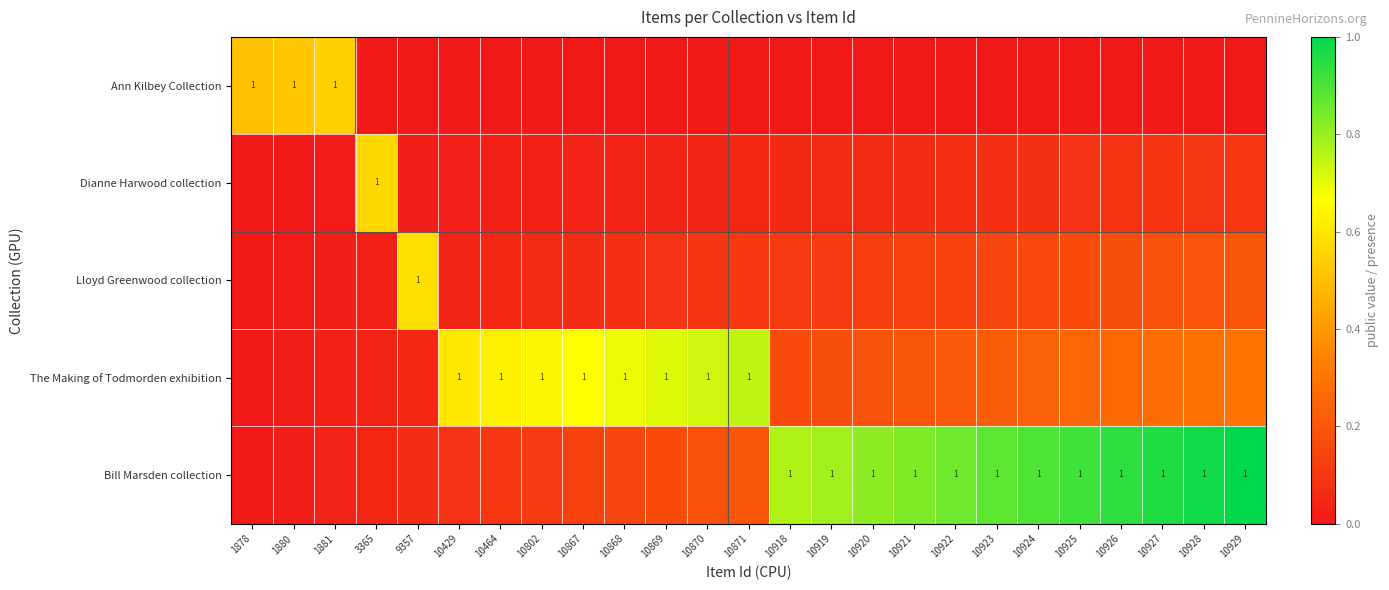

True or false: The Making of Todmorden exhibition has a value of 0.3 at 10929.

True